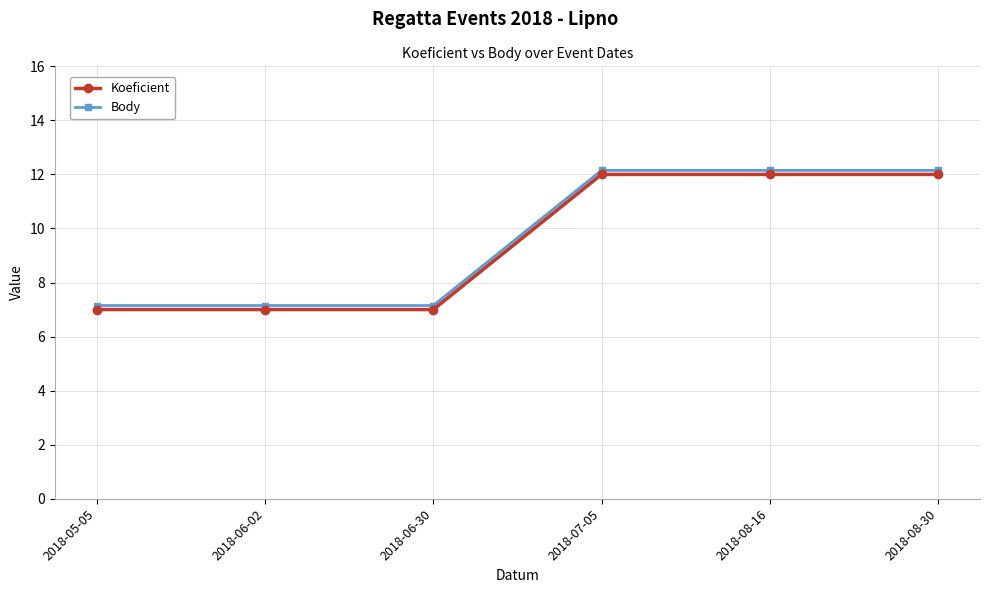

The Body series shows 12.2 at 2018-08-16. True or false?

True